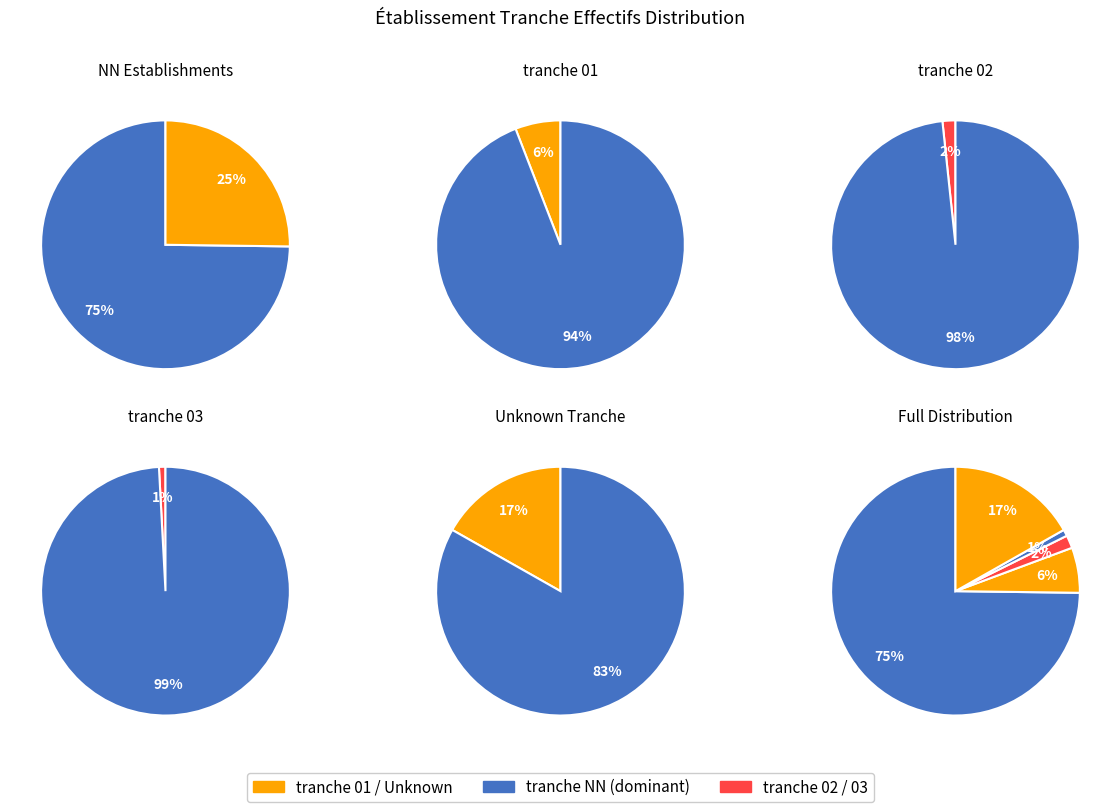

Is there a majority slice in this chart?

Yes